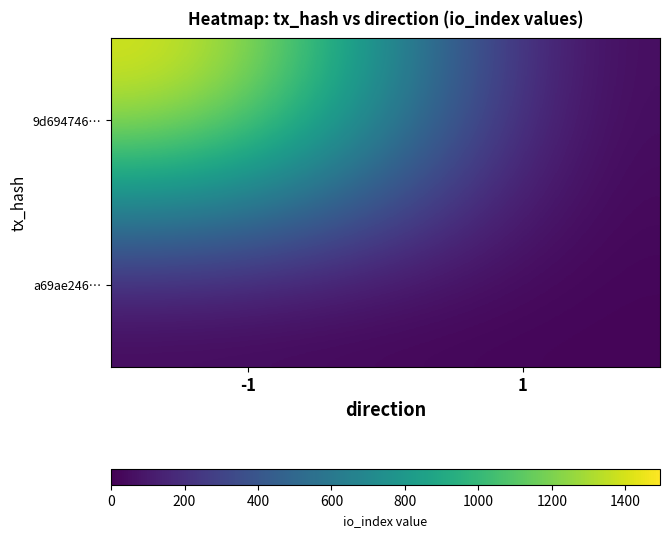

Between -1 and 1, which series saw the biggest shift?

9d694746…